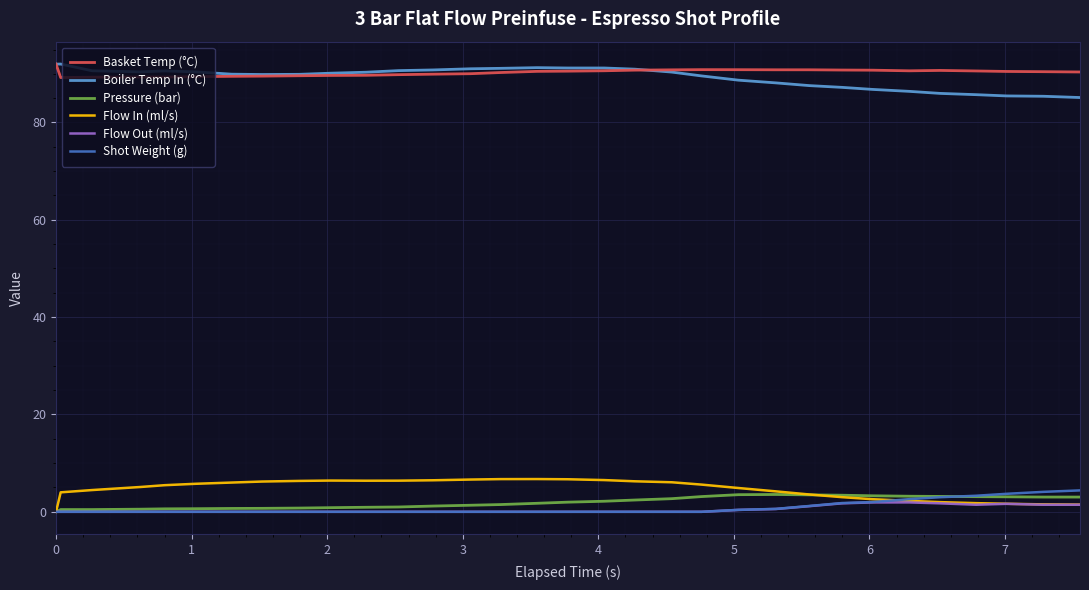

What is the greatest value displayed?

92.0